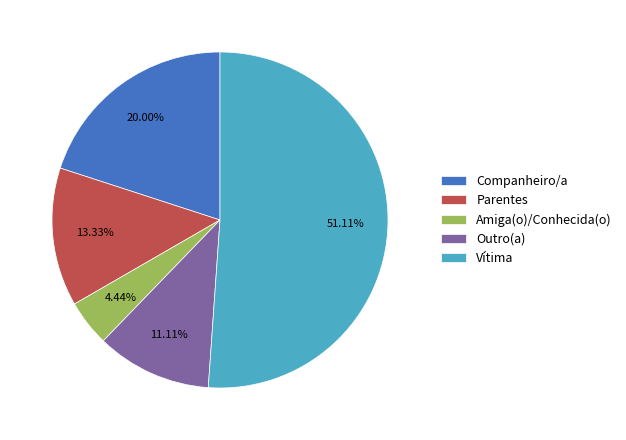

Is Amiga(o)/Conhecida(o) the majority of the pie?

No